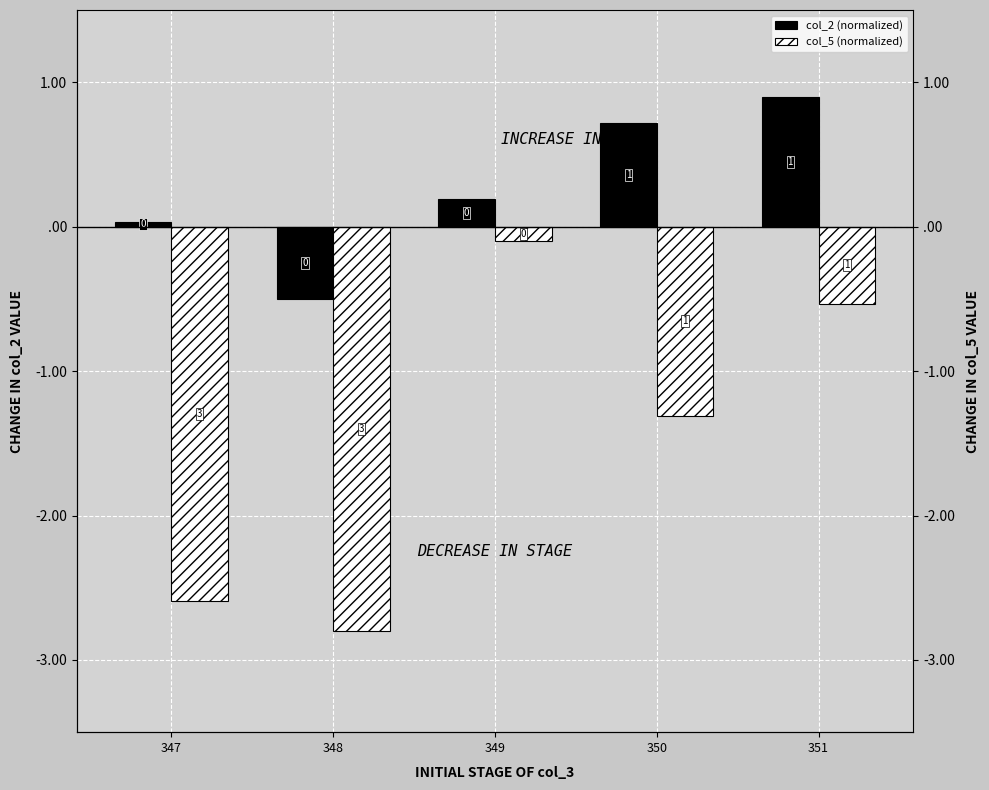

At which category is the sum across all series the highest?

351